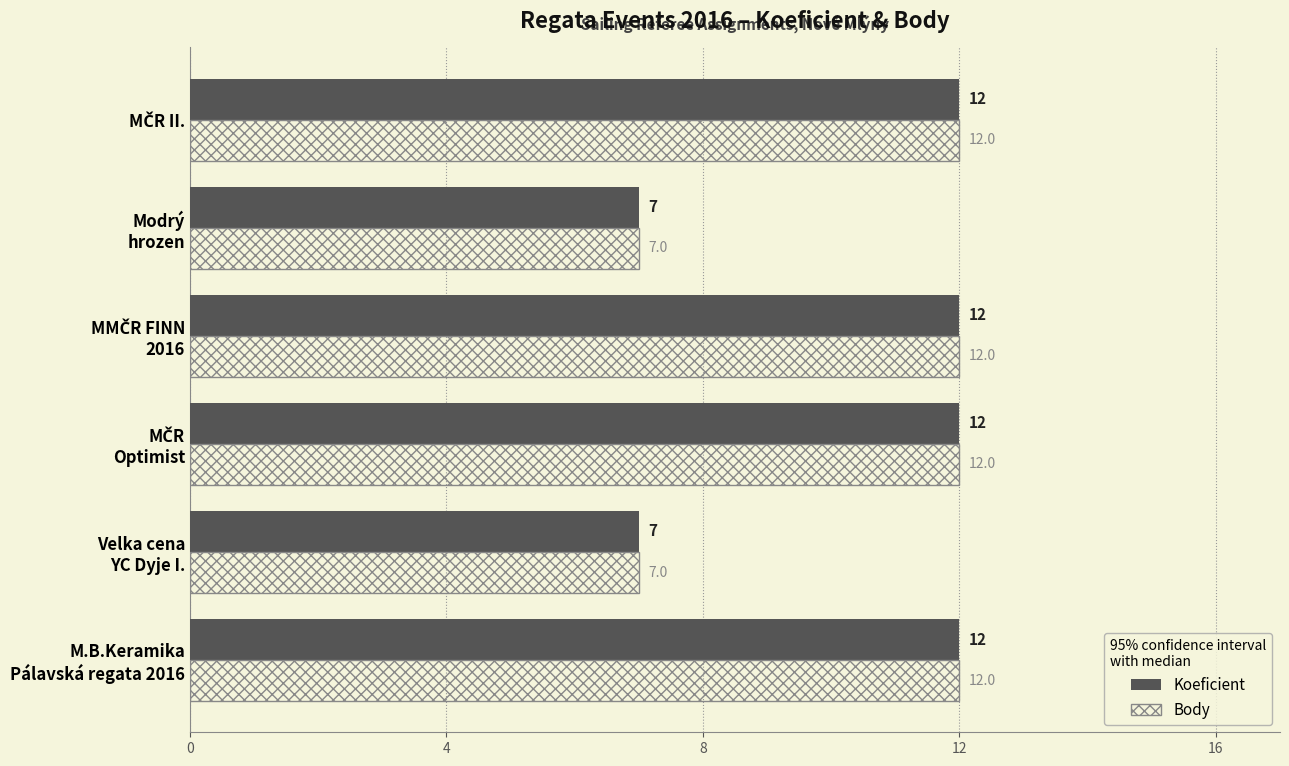

What is the smallest value displayed?

7